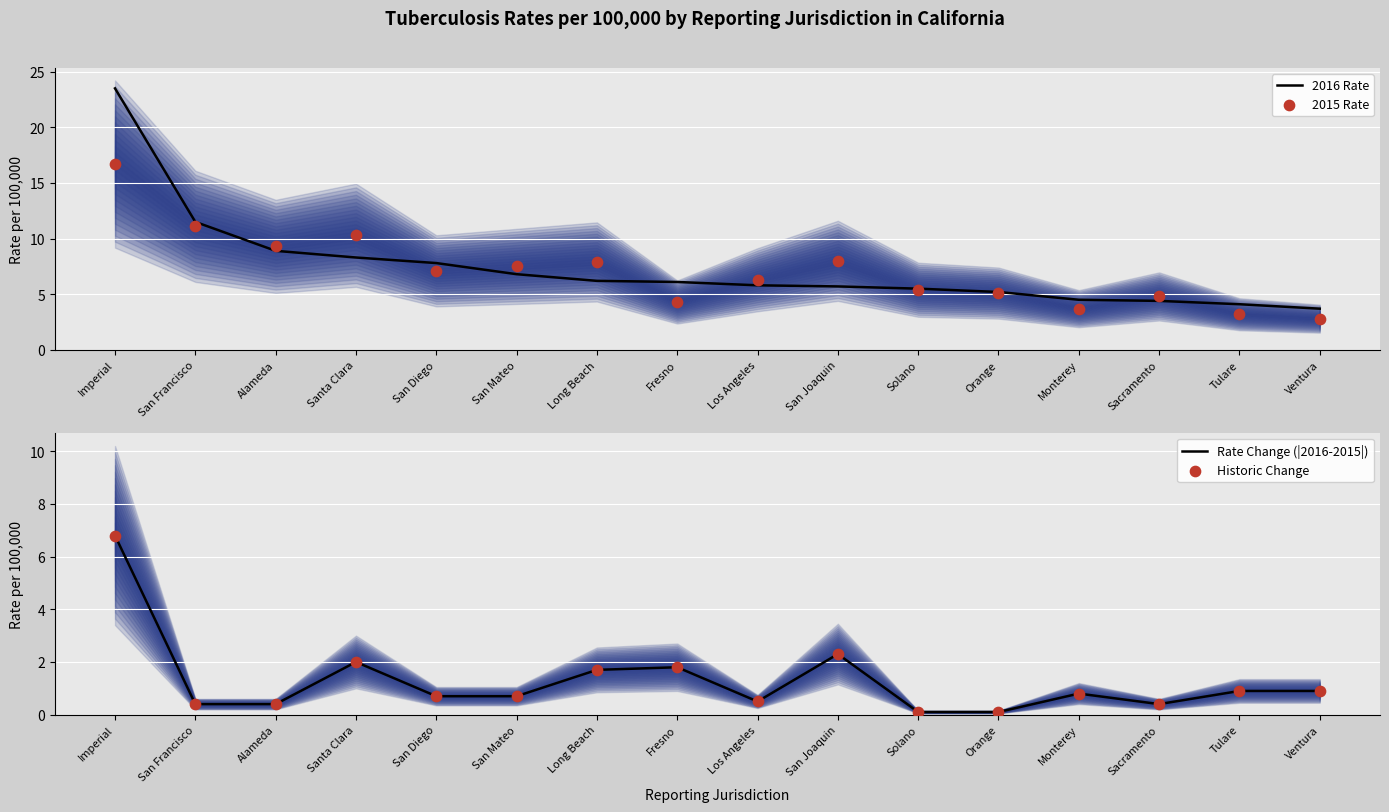

Which series contains the highest Y value?

2016 Rate